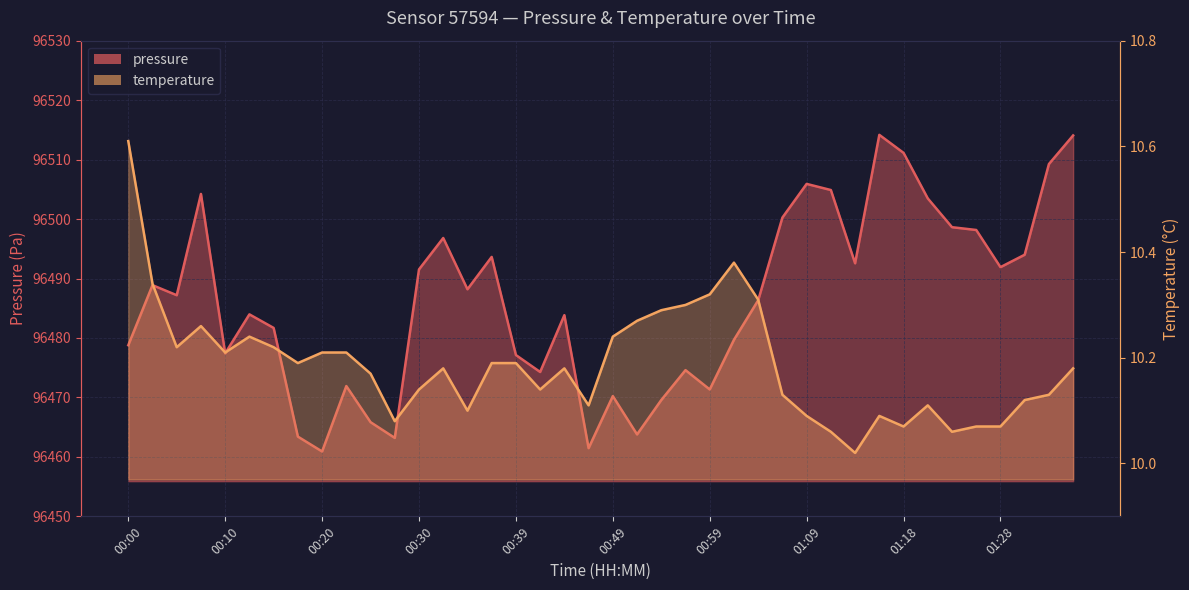

What are all the series names shown in the legend?

pressure, temperature